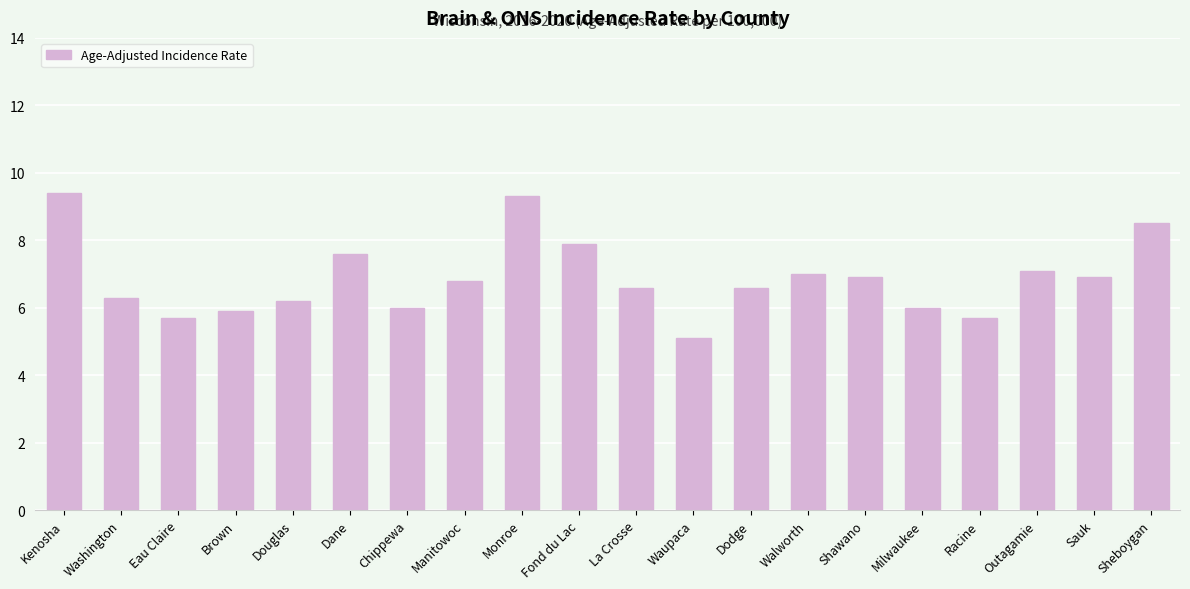

What value does the data have at Monroe?

9.3